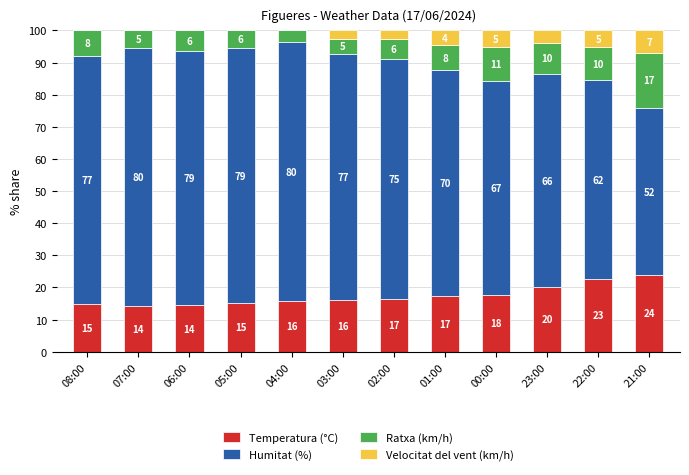

List the labels in order of Humitat (%) value, smallest first.

21:00, 22:00, 23:00, 00:00, 01:00, 02:00, 03:00, 08:00, 06:00, 05:00, 07:00, 04:00